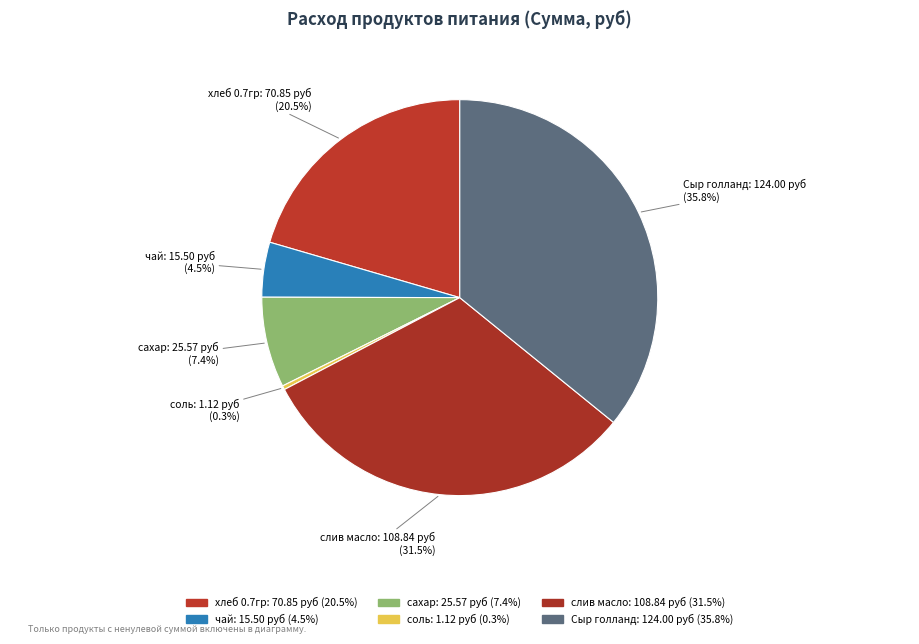

Which category has the smallest portion of the pie?

соль